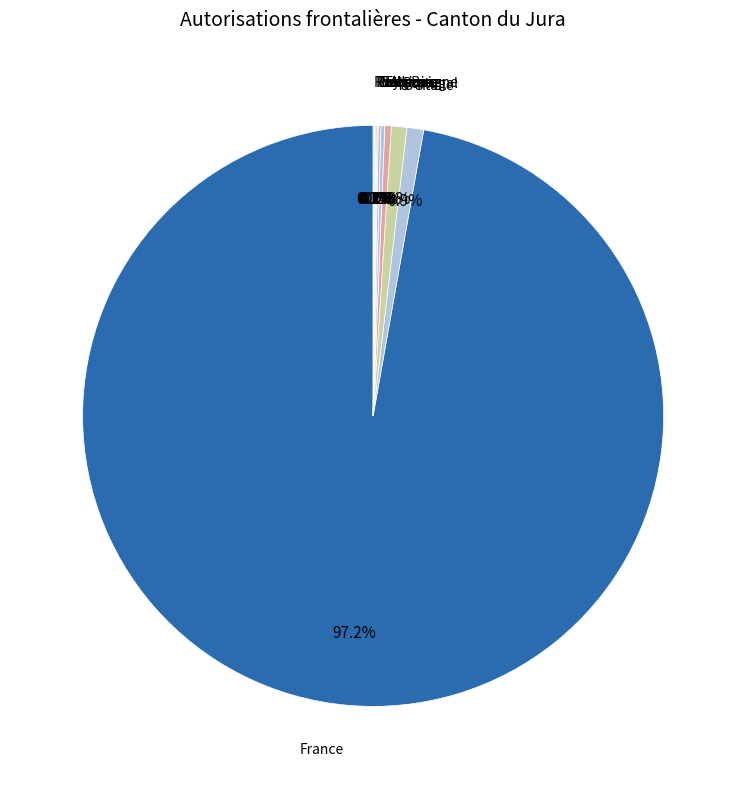

Combined, do Allemagne and Italie account for over 50%?

No